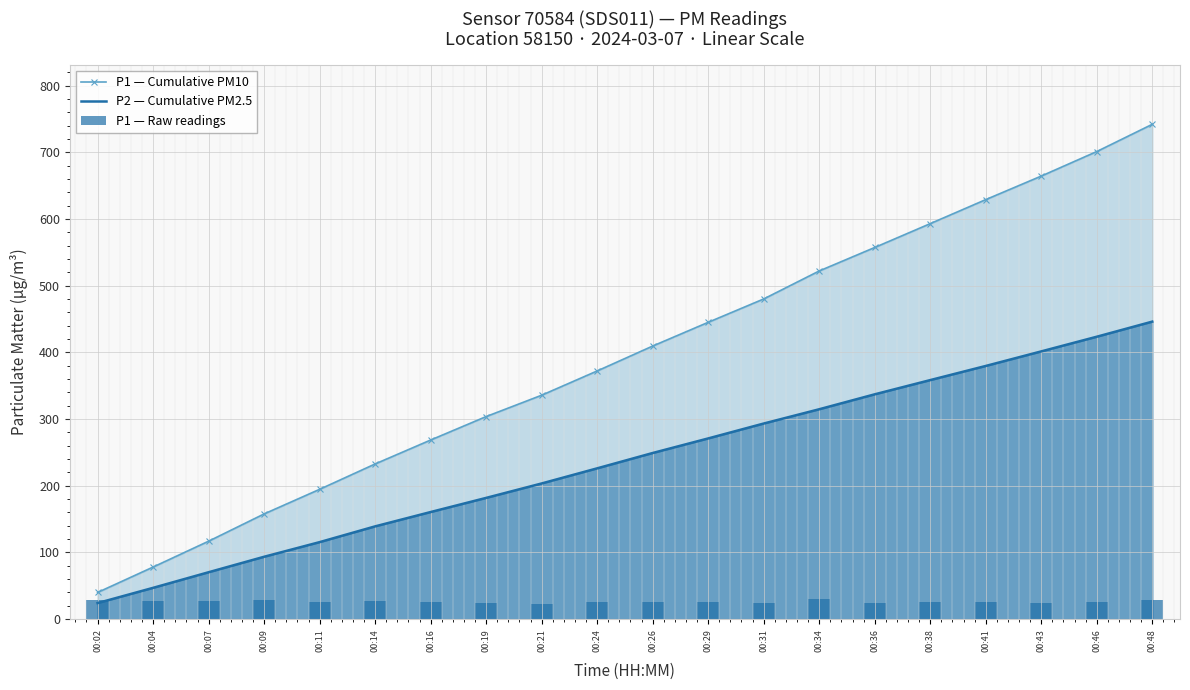

Count the number of data series in this chart.

3